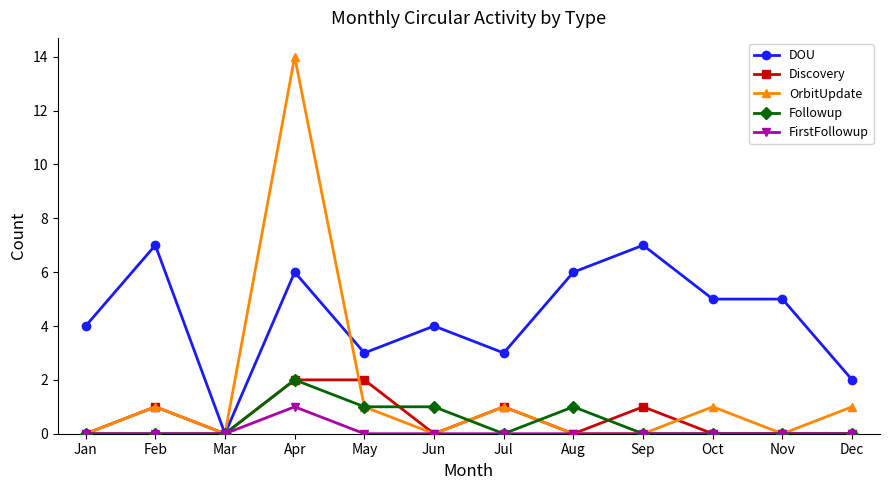

Is it true that DOU equals 3 at Jul?

True